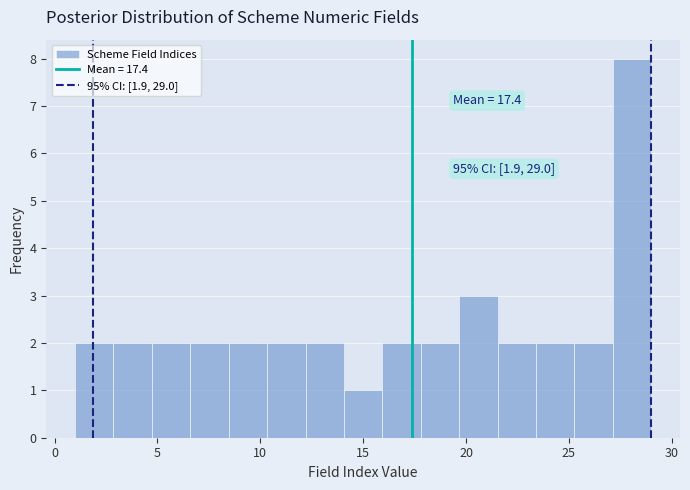

Read against the x-axis, roughly where is the centre of the tallest bar?

28.0